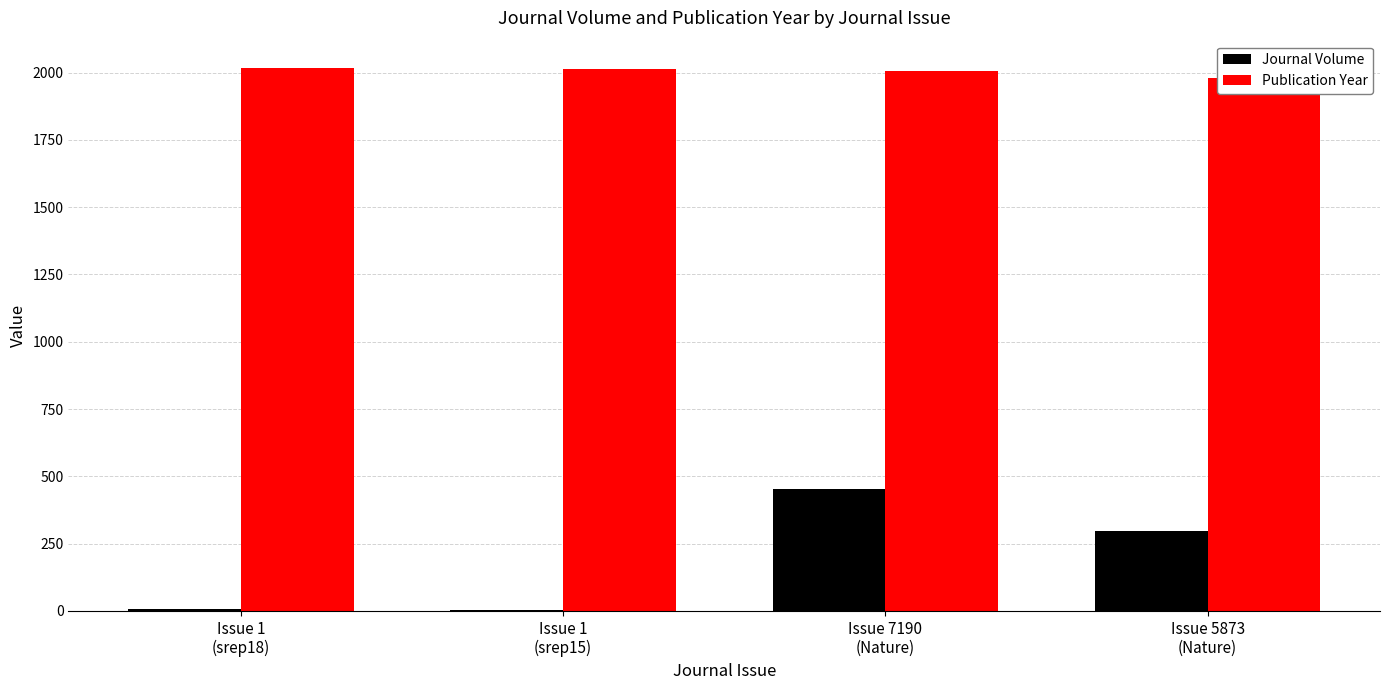

What is the label of the 3rd bar from the right?

Issue 1
(srep15)